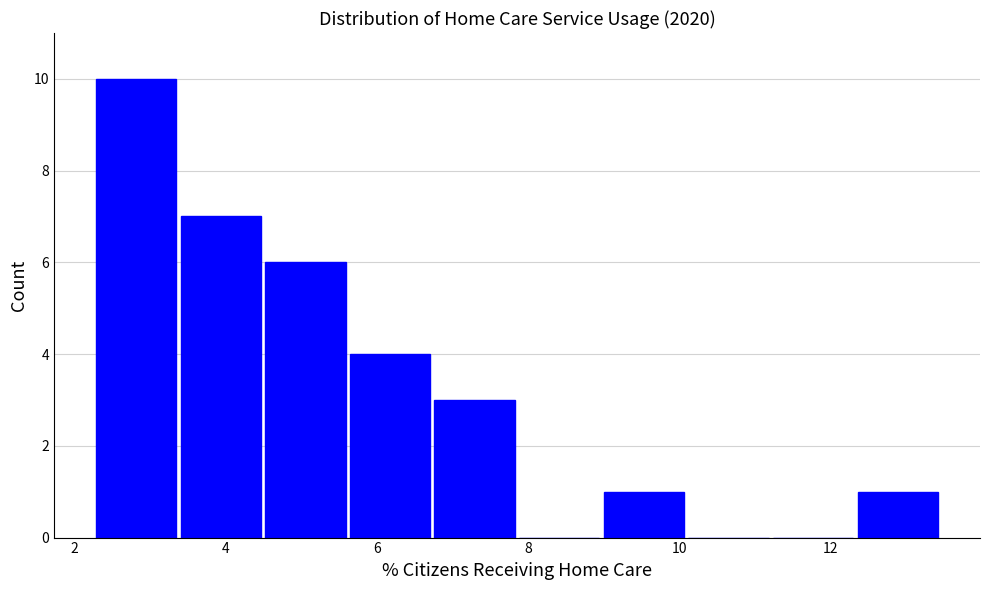

Reading left to right, list every bar in this chart as the range it spans on the x-axis followed by its height. Neither the bar edges nor the heights are printed on the chart, so give them approximately, as read against the axes.

2.2 to 3.4: 10
3.4 to 4.4: 7
4.4 to 5.6: 6
5.6 to 6.8: 4
6.8 to 7.8: 3
7.8 to 9.0: 0
9.0 to 10.0: 1
10.0 to 11.2: 0
11.2 to 12.4: 0
12.4 to 13.4: 1